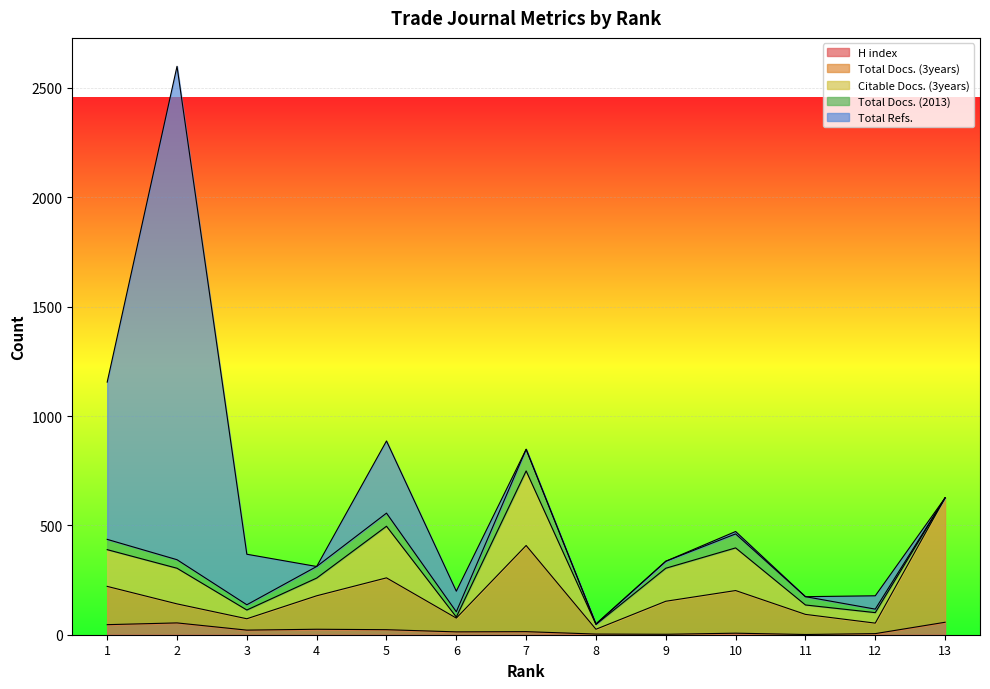

How many values in Total Docs. (2013) are above zero?

12